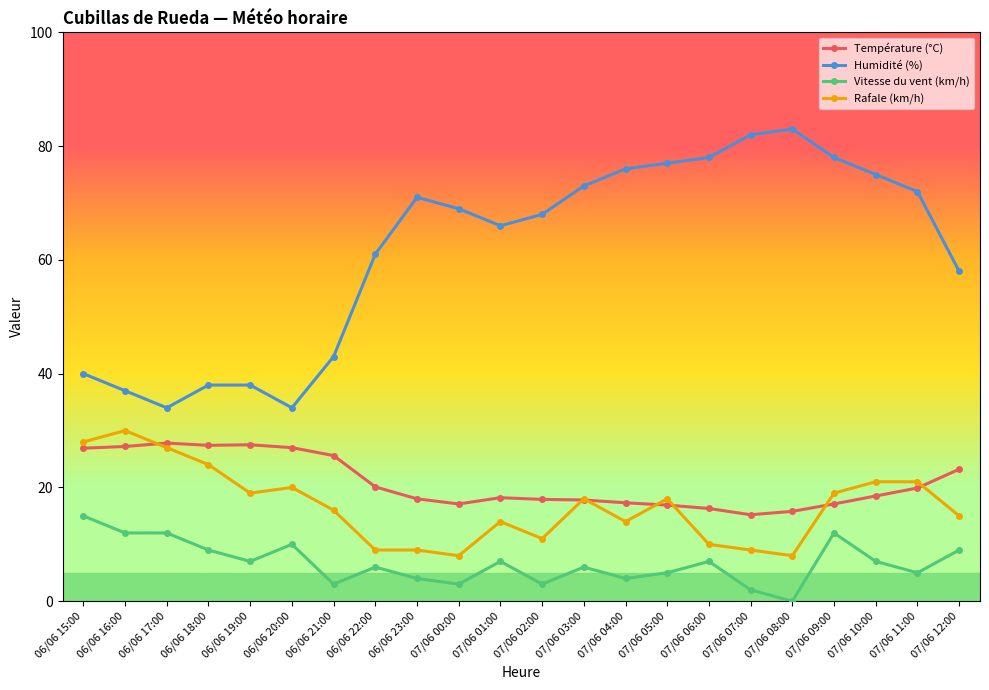

True or false: Vitesse du vent (km/h) and Rafale (km/h) intersect in this chart.

False